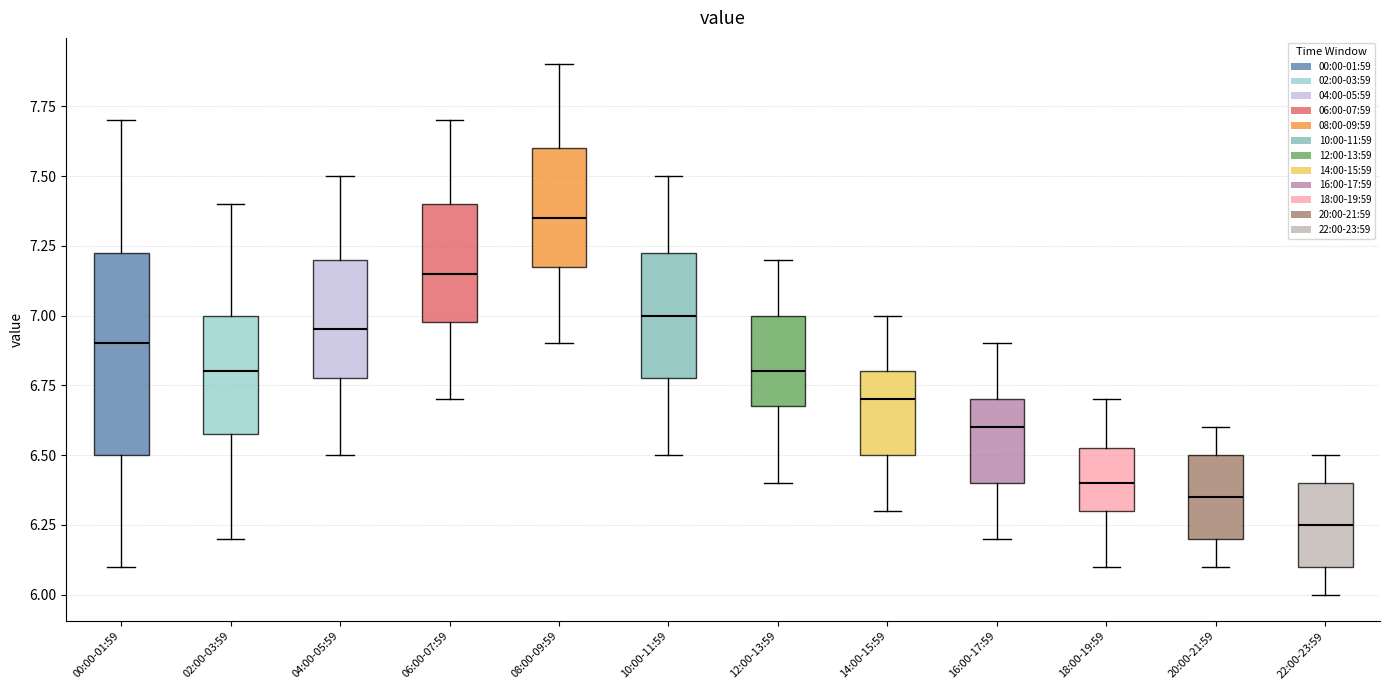

Where is the lower edge of the box for 20:00-21:59 on the y-axis? The values are not printed on the chart, so give them approximately, as read against the axis.

6.20